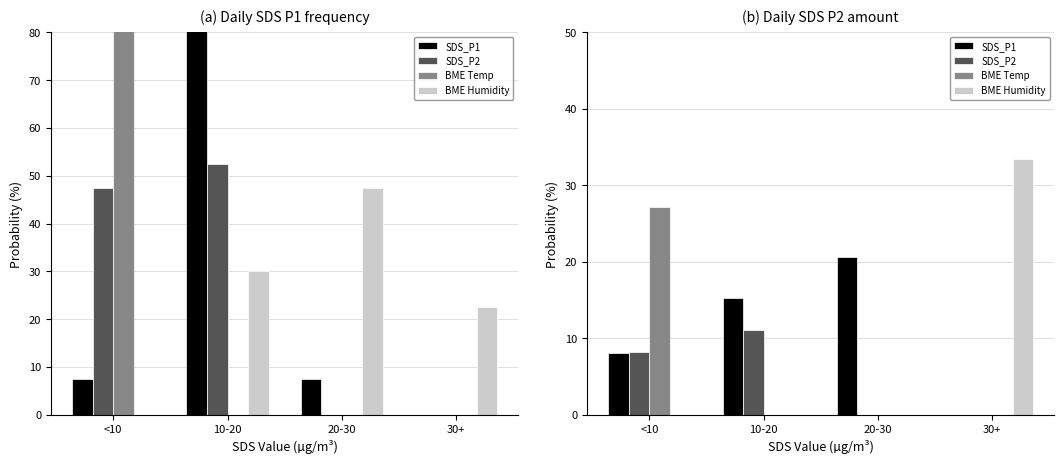

Rank the series at 30+ from lowest to highest value.

SDS_P1, SDS_P2, BME Temp, BME Humidity